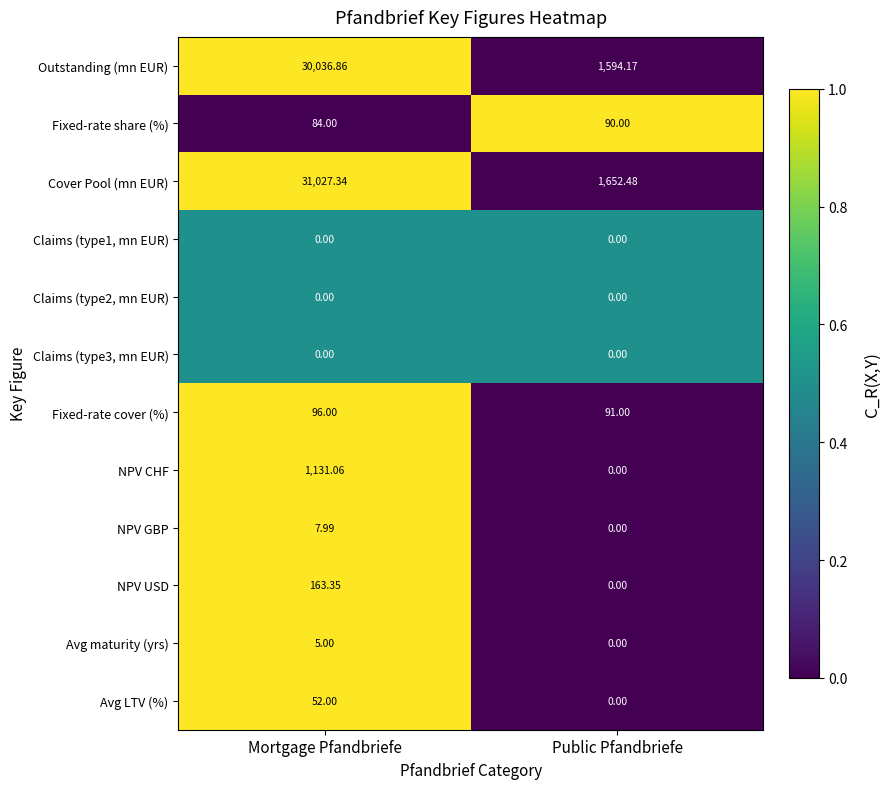

Which category has the highest value in the Avg LTV (%) series?

Mortgage Pfandbriefe